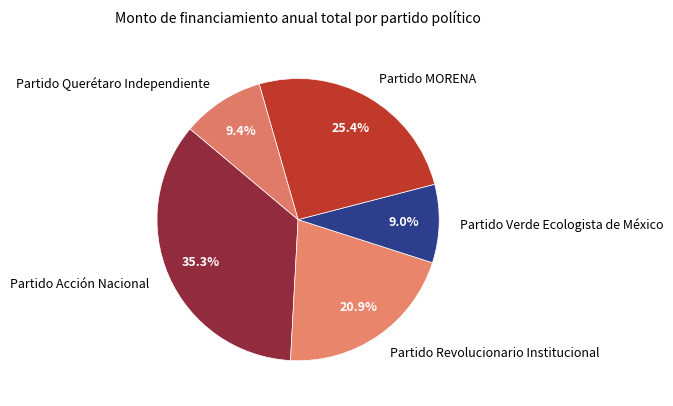

What is the largest slice in the pie chart?

Partido Acción Nacional